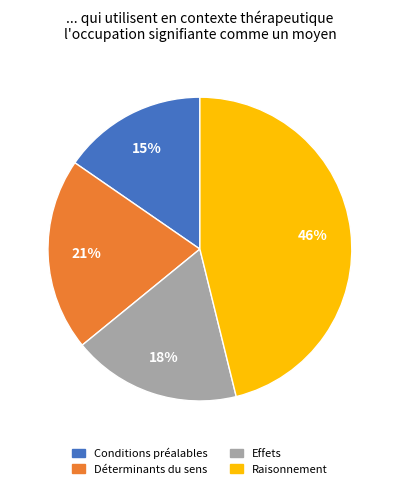

Is Effets the majority of the pie?

No